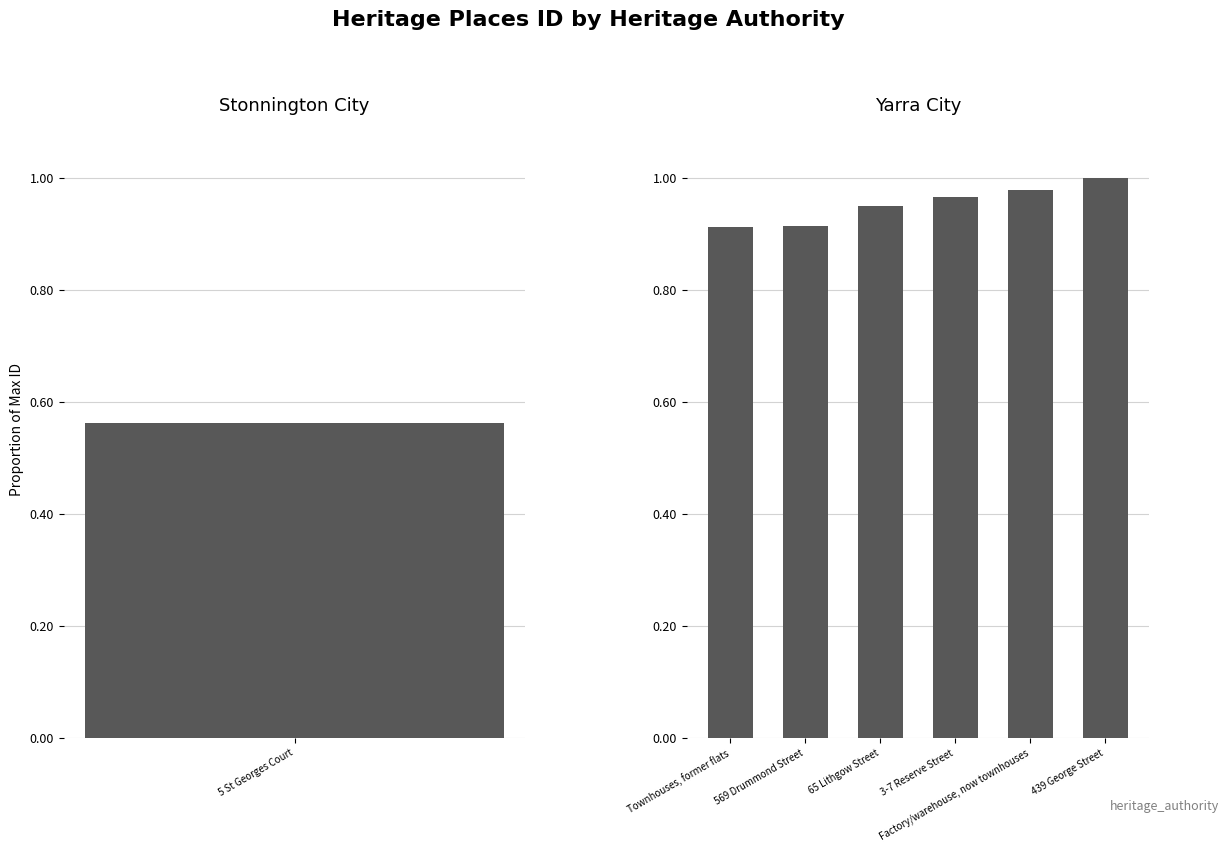

At which label is the value closest to 0?

Townhouses, former flats